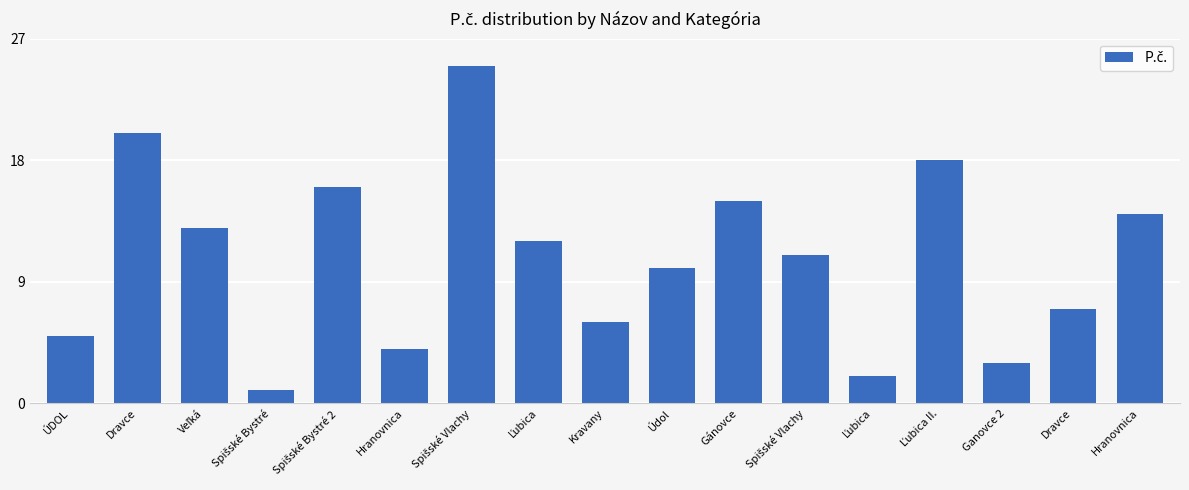

Are the bars horizontal?

No